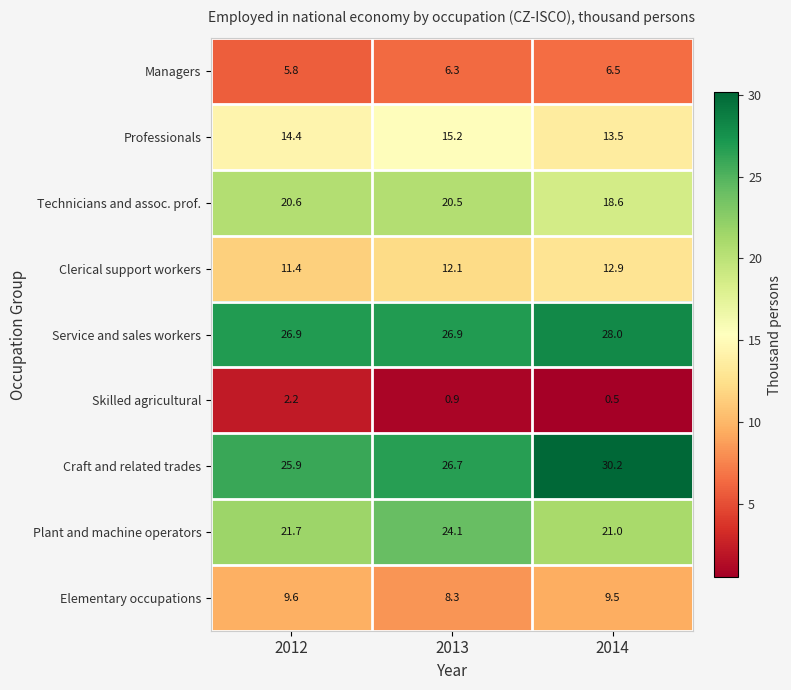

How many series are shown in this chart?

9